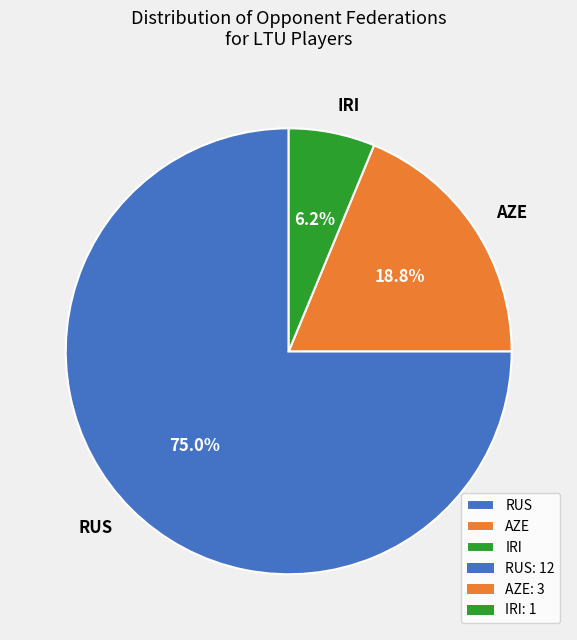

Count the number of slices in the pie.

3